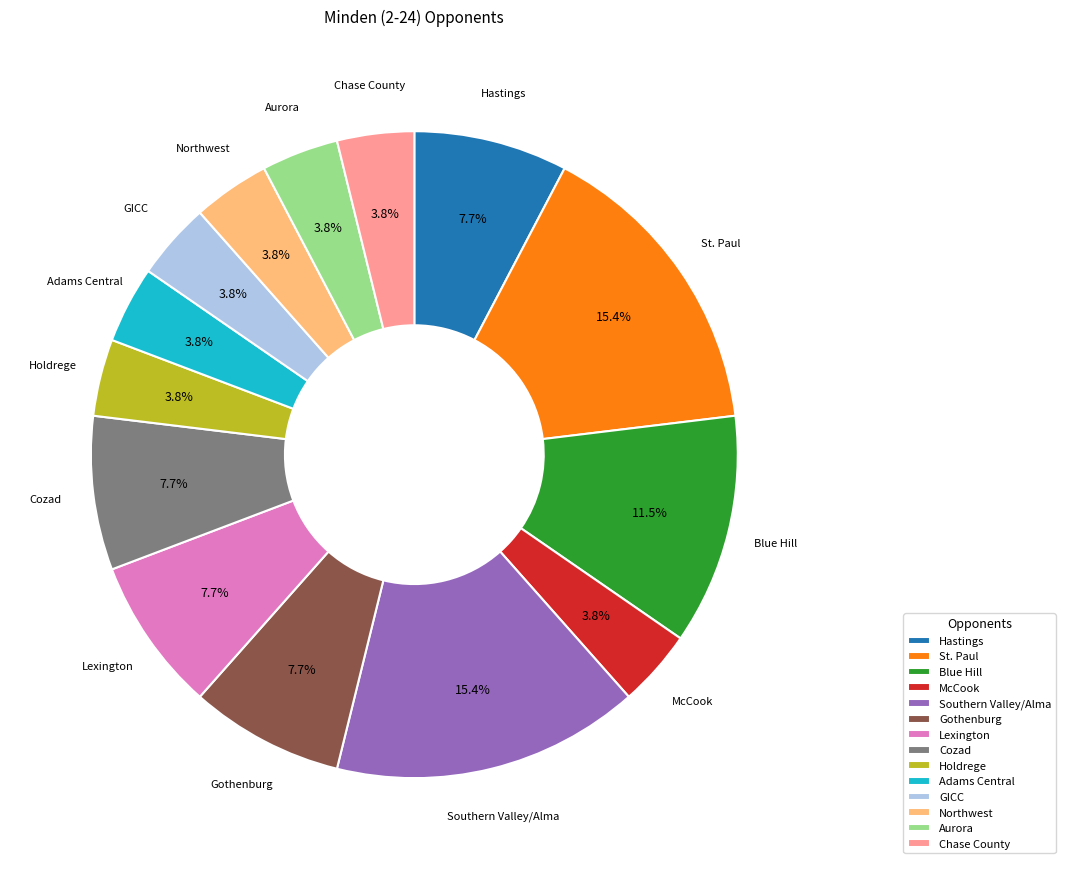

Does any single category account for the majority?

No